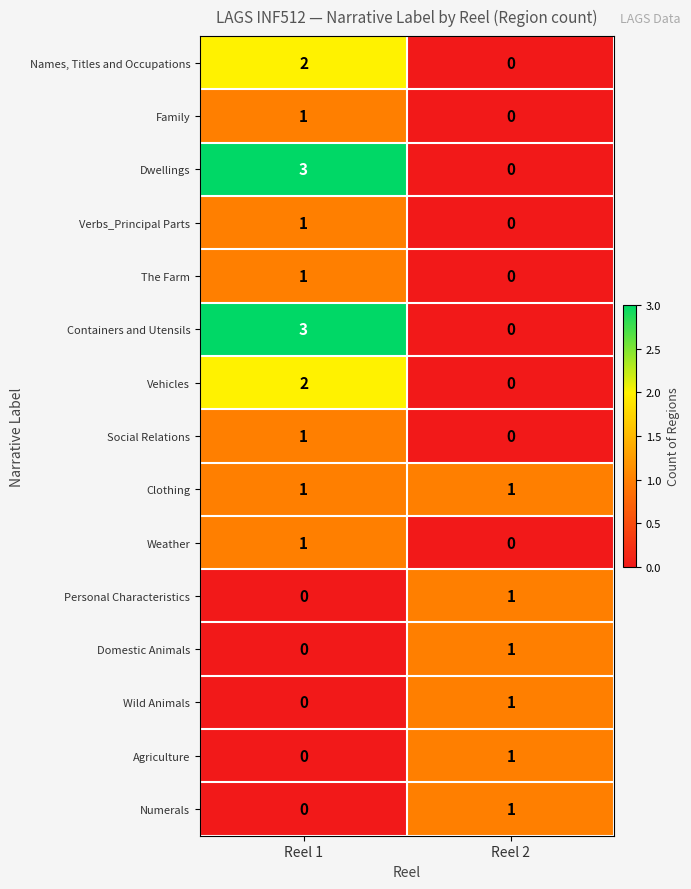

Count the number of categories in the chart.

2